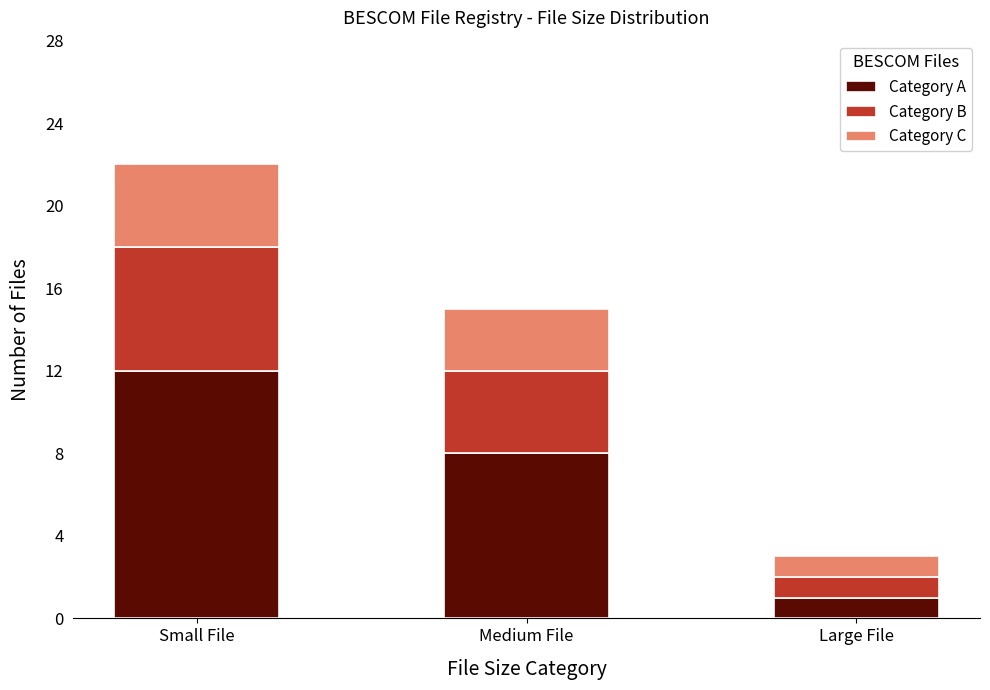

What is the total value across all series at Medium File?

15